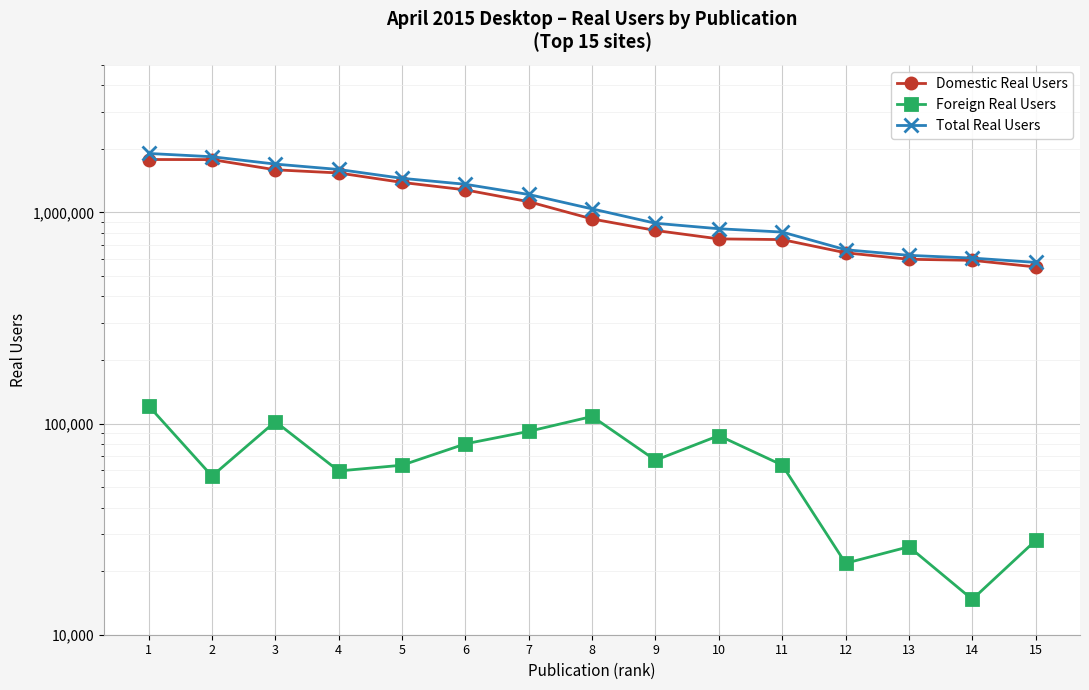

What is the value of the Foreign Real Users point at the 7th from the left?

91869